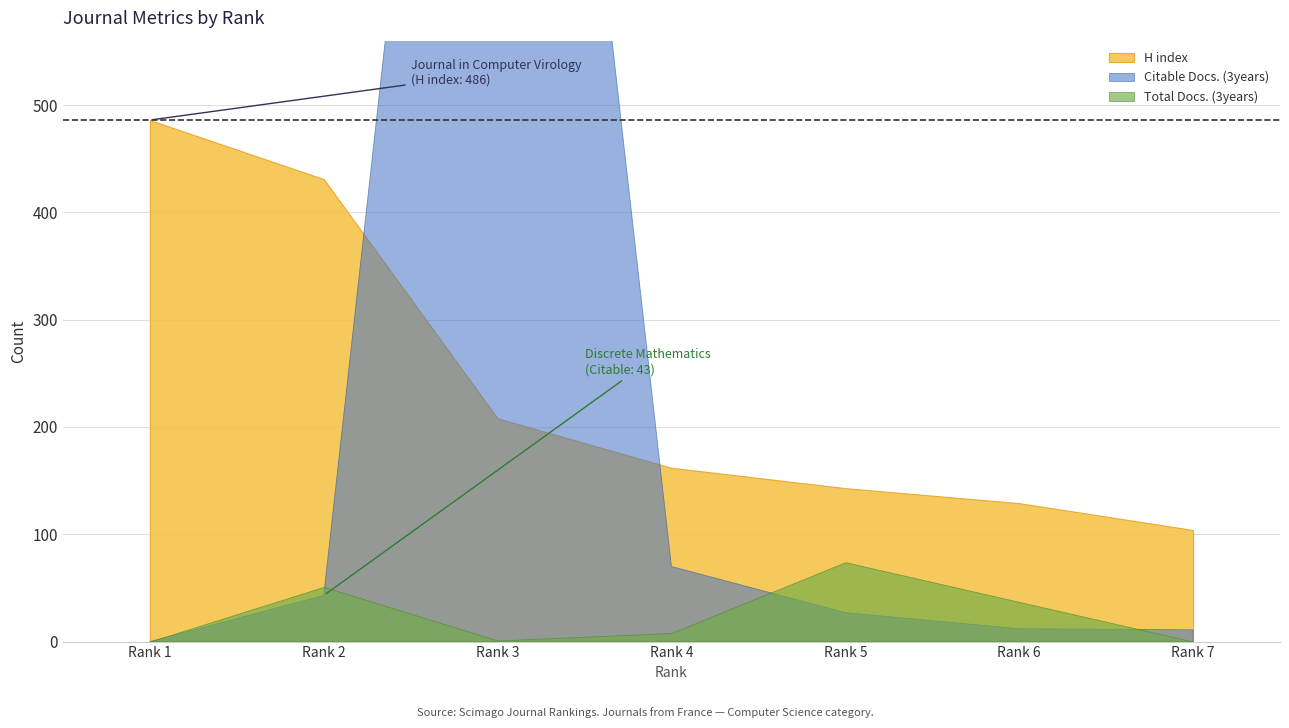

True or false: Citable Docs. (3years) has more than 0 points higher than both neighbors.

True